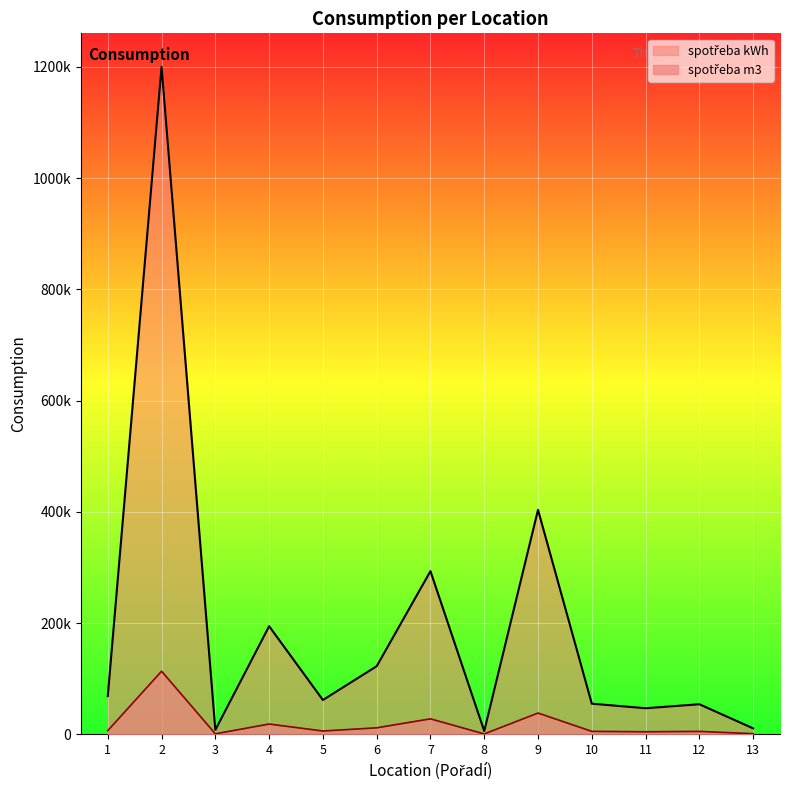

The spotřeba m3 series shows 14346.4 at 13. True or false?

False